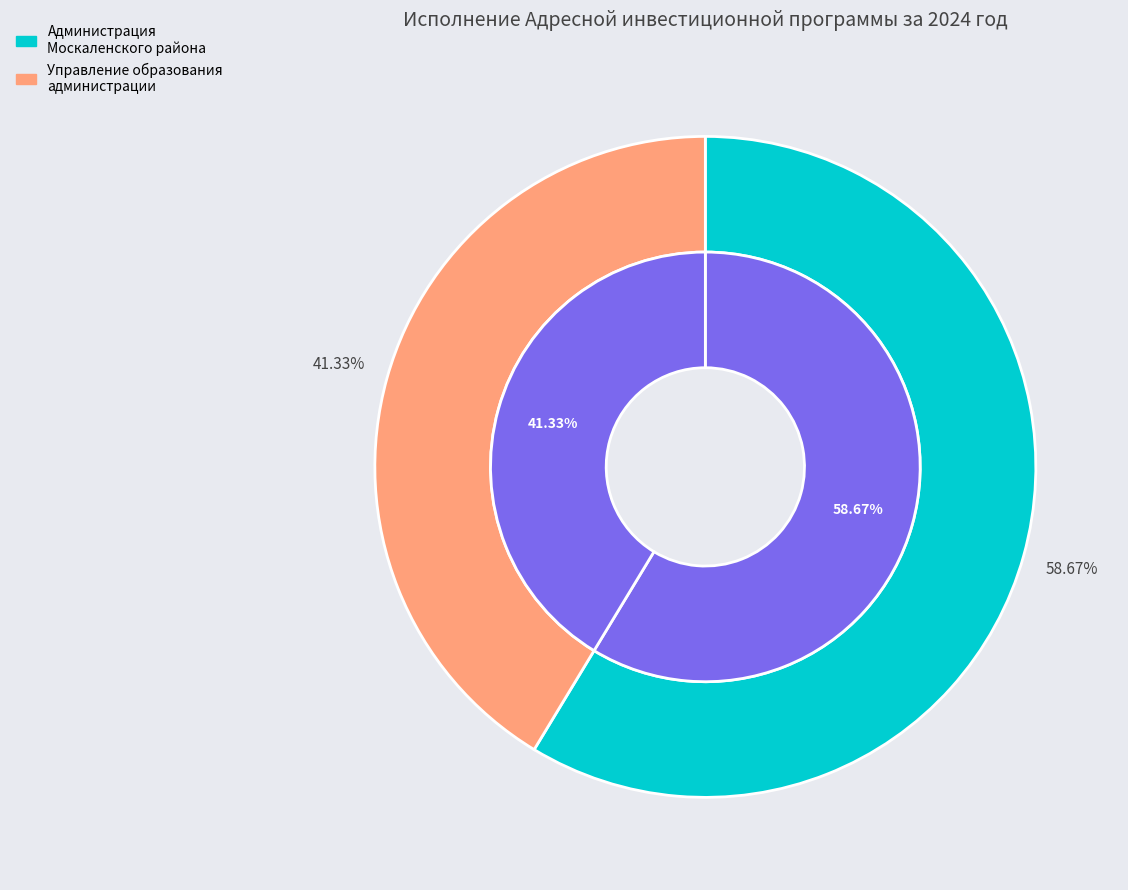

Which slice is the largest?

Администрация Москаленского муниципального района